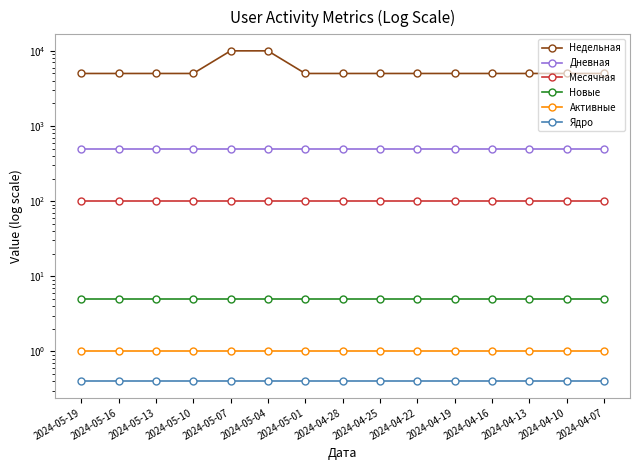

What are all the series names shown in the legend?

Недельная, Дневная, Месячная, Новые, Активные, Ядро